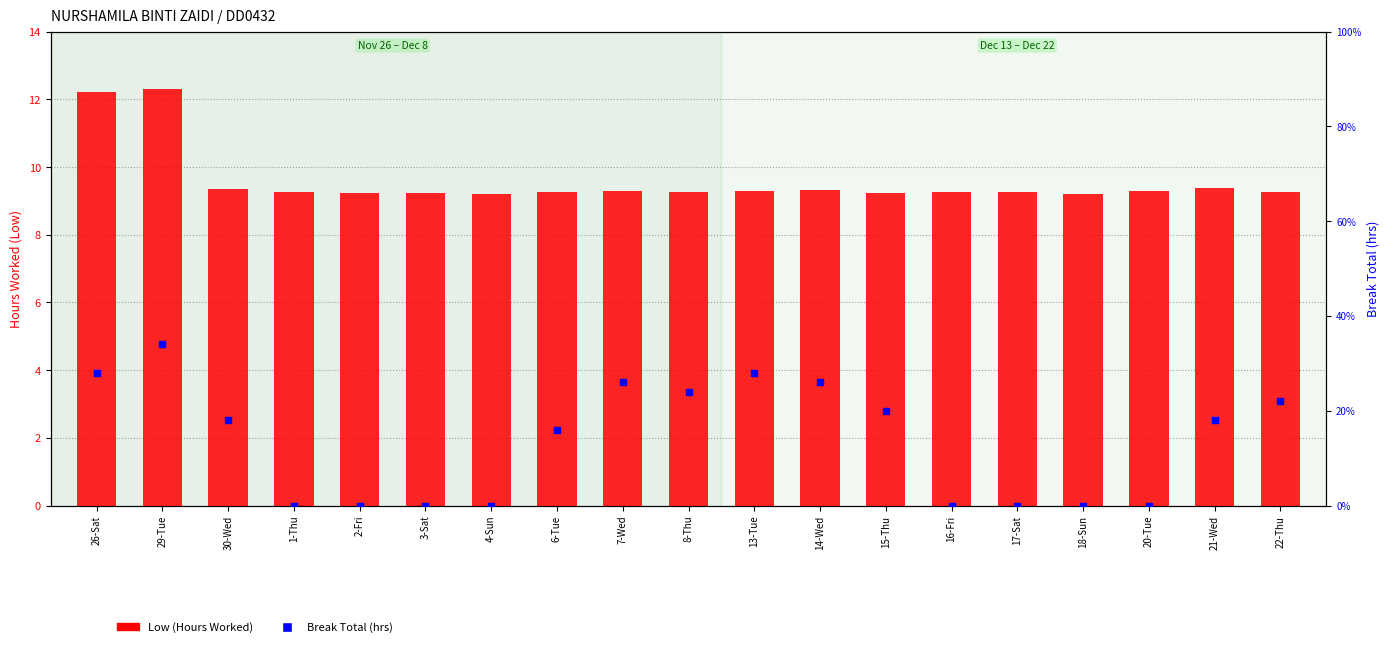

Which series has the largest total across all categories?

Low (Hours Worked)